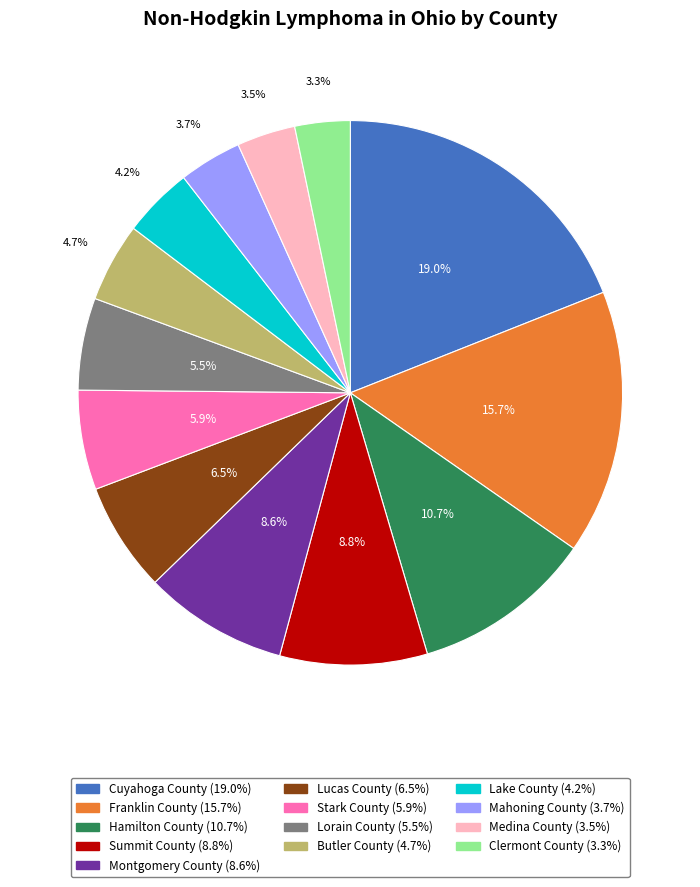

To the nearest percent, what is the average slice percentage?

8%